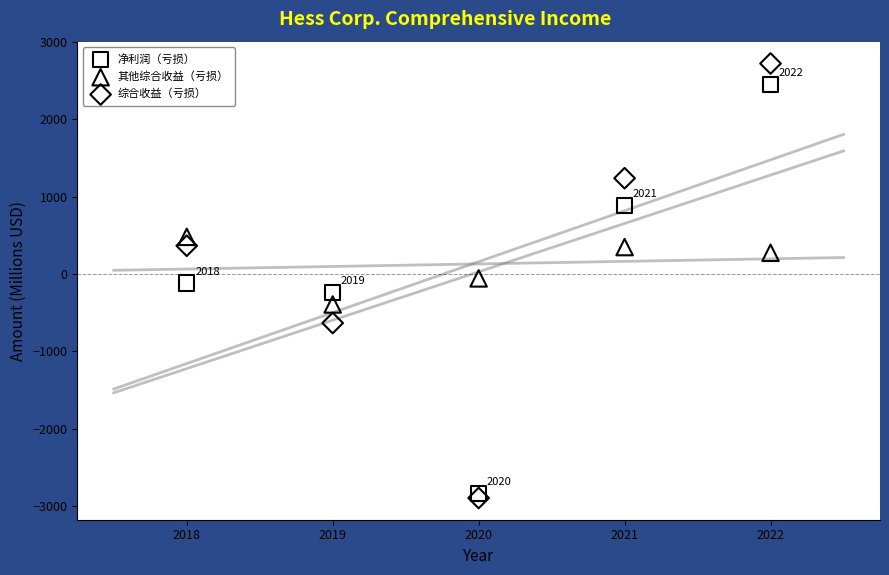

Which series has the largest Y range (max minus min)?

综合收益（亏损）